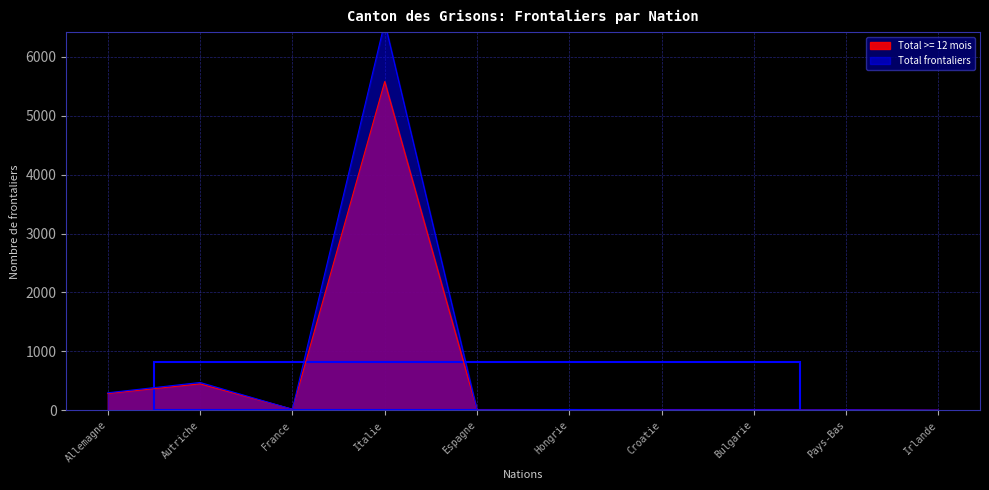

In Total frontaliers, how many points are lower than both neighbors (excluding endpoints)?

2